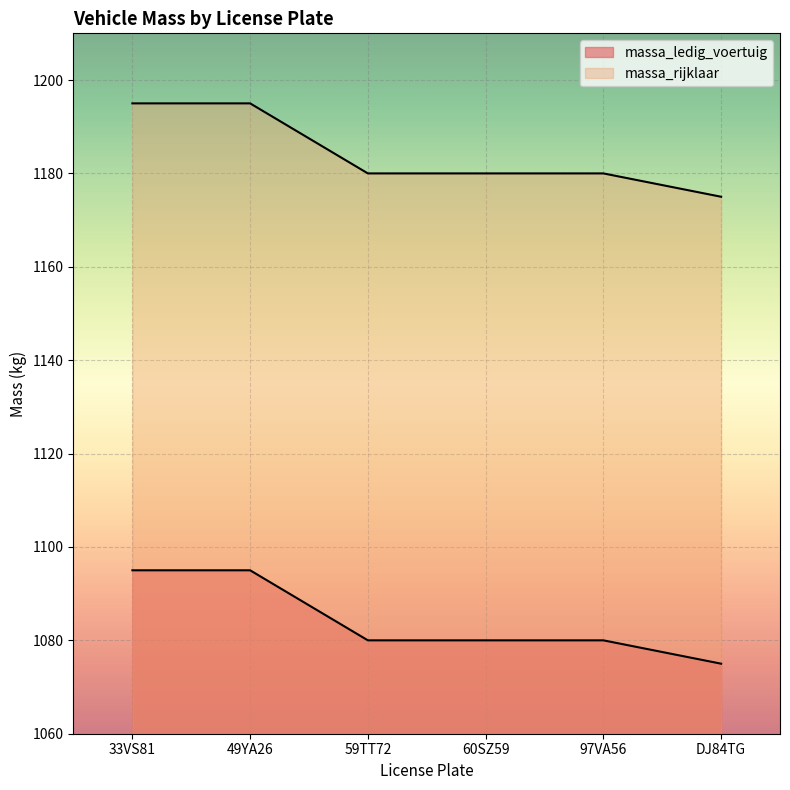

What is the greatest value displayed?

1195